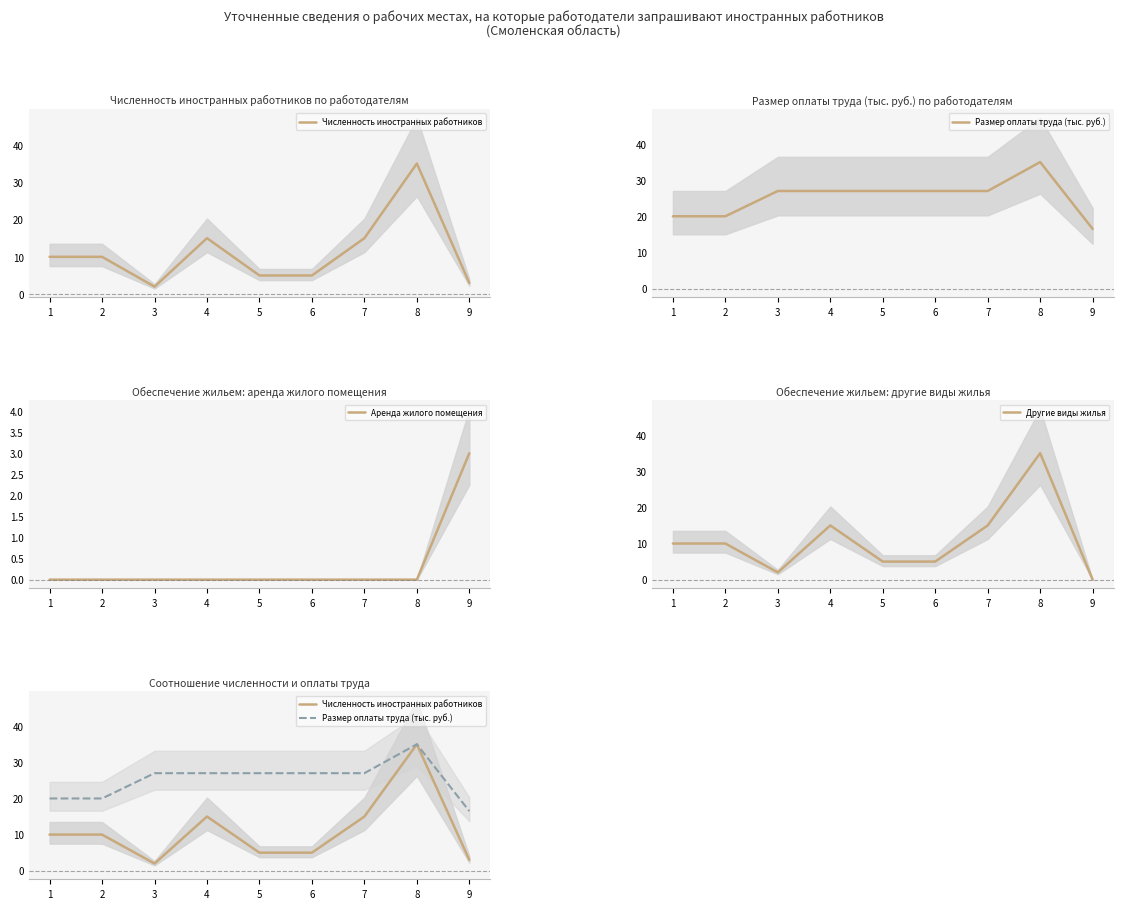

At how many categories does at least one series exceed 18?

8